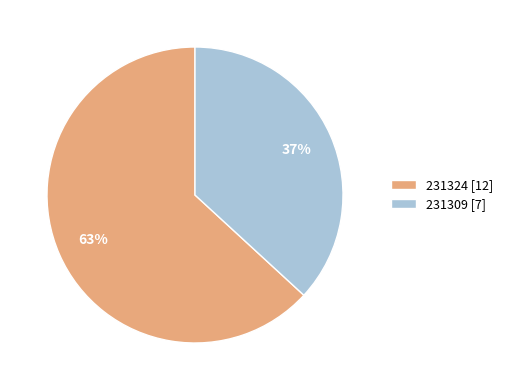

To the nearest percent, what percentage of the pie is 231309?

37%